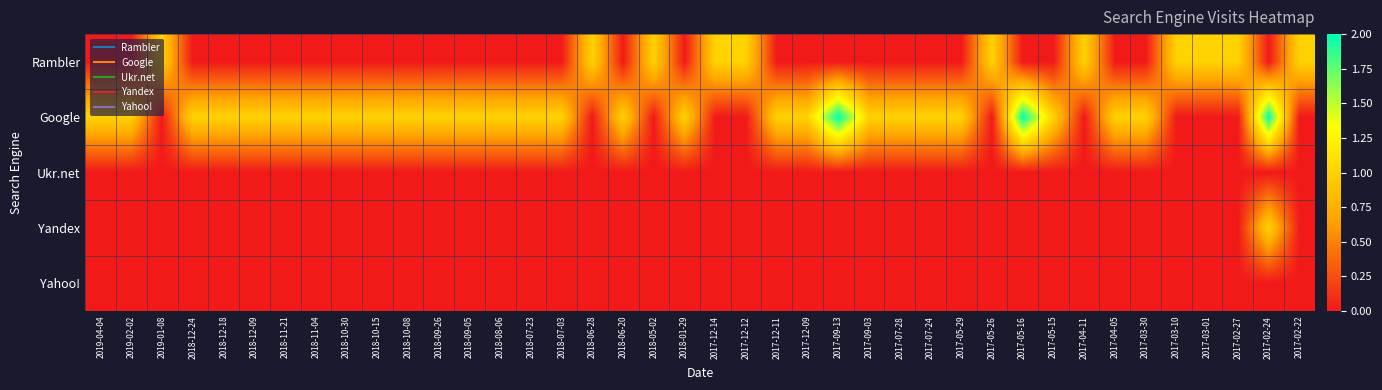

Reading left to right, list all the values displayed in this chart.

Rambler: 2019-04-04=0	2019-02-02=0	2019-01-08=1	2018-12-24=0	2018-12-18=0	2018-12-09=0	2018-11-21=0	2018-11-04=0	2018-10-30=0	2018-10-15=0	2018-10-08=0	2018-09-26=0	2018-09-05=0	2018-08-06=0	2018-07-23=0	2018-07-03=0	2018-06-28=1	2018-06-20=0	2018-05-02=1	2018-01-29=0	2017-12-14=1	2017-12-12=1	2017-12-11=0	2017-12-09=0	2017-09-13=0	2017-09-03=0	2017-07-28=0	2017-07-24=0	2017-05-29=0	2017-05-26=1	2017-05-16=0	2017-05-15=0	2017-04-11=1	2017-04-05=0	2017-03-30=0	2017-03-10=1	2017-03-01=1	2017-02-27=1	2017-02-24=0	2017-02-22=1
Google: 2019-04-04=1	2019-02-02=1	2019-01-08=0	2018-12-24=1	2018-12-18=1	2018-12-09=1	2018-11-21=1	2018-11-04=1	2018-10-30=1	2018-10-15=1	2018-10-08=1	2018-09-26=1	2018-09-05=1	2018-08-06=1	2018-07-23=1	2018-07-03=1	2018-06-28=0	2018-06-20=1	2018-05-02=0	2018-01-29=1	2017-12-14=0	2017-12-12=0	2017-12-11=1	2017-12-09=1	2017-09-13=2	2017-09-03=1	2017-07-28=1	2017-07-24=1	2017-05-29=1	2017-05-26=0	2017-05-16=2	2017-05-15=1	2017-04-11=0	2017-04-05=1	2017-03-30=1	2017-03-10=0	2017-03-01=0	2017-02-27=0	2017-02-24=2	2017-02-22=0
Ukr.net: 2019-04-04=0	2019-02-02=0	2019-01-08=0	2018-12-24=0	2018-12-18=0	2018-12-09=0	2018-11-21=0	2018-11-04=0	2018-10-30=0	2018-10-15=0	2018-10-08=0	2018-09-26=0	2018-09-05=0	2018-08-06=0	2018-07-23=0	2018-07-03=0	2018-06-28=0	2018-06-20=0	2018-05-02=0	2018-01-29=0	2017-12-14=0	2017-12-12=0	2017-12-11=0	2017-12-09=0	2017-09-13=0	2017-09-03=0	2017-07-28=0	2017-07-24=0	2017-05-29=0	2017-05-26=0	2017-05-16=0	2017-05-15=0	2017-04-11=0	2017-04-05=0	2017-03-30=0	2017-03-10=0	2017-03-01=0	2017-02-27=0	2017-02-24=0	2017-02-22=0
Yandex: 2019-04-04=0	2019-02-02=0	2019-01-08=0	2018-12-24=0	2018-12-18=0	2018-12-09=0	2018-11-21=0	2018-11-04=0	2018-10-30=0	2018-10-15=0	2018-10-08=0	2018-09-26=0	2018-09-05=0	2018-08-06=0	2018-07-23=0	2018-07-03=0	2018-06-28=0	2018-06-20=0	2018-05-02=0	2018-01-29=0	2017-12-14=0	2017-12-12=0	2017-12-11=0	2017-12-09=0	2017-09-13=0	2017-09-03=0	2017-07-28=0	2017-07-24=0	2017-05-29=0	2017-05-26=0	2017-05-16=0	2017-05-15=0	2017-04-11=0	2017-04-05=0	2017-03-30=0	2017-03-10=0	2017-03-01=0	2017-02-27=0	2017-02-24=1	2017-02-22=0
Yahoo!: 2019-04-04=0	2019-02-02=0	2019-01-08=0	2018-12-24=0	2018-12-18=0	2018-12-09=0	2018-11-21=0	2018-11-04=0	2018-10-30=0	2018-10-15=0	2018-10-08=0	2018-09-26=0	2018-09-05=0	2018-08-06=0	2018-07-23=0	2018-07-03=0	2018-06-28=0	2018-06-20=0	2018-05-02=0	2018-01-29=0	2017-12-14=0	2017-12-12=0	2017-12-11=0	2017-12-09=0	2017-09-13=0	2017-09-03=0	2017-07-28=0	2017-07-24=0	2017-05-29=0	2017-05-26=0	2017-05-16=0	2017-05-15=0	2017-04-11=0	2017-04-05=0	2017-03-30=0	2017-03-10=0	2017-03-01=0	2017-02-27=0	2017-02-24=0	2017-02-22=0